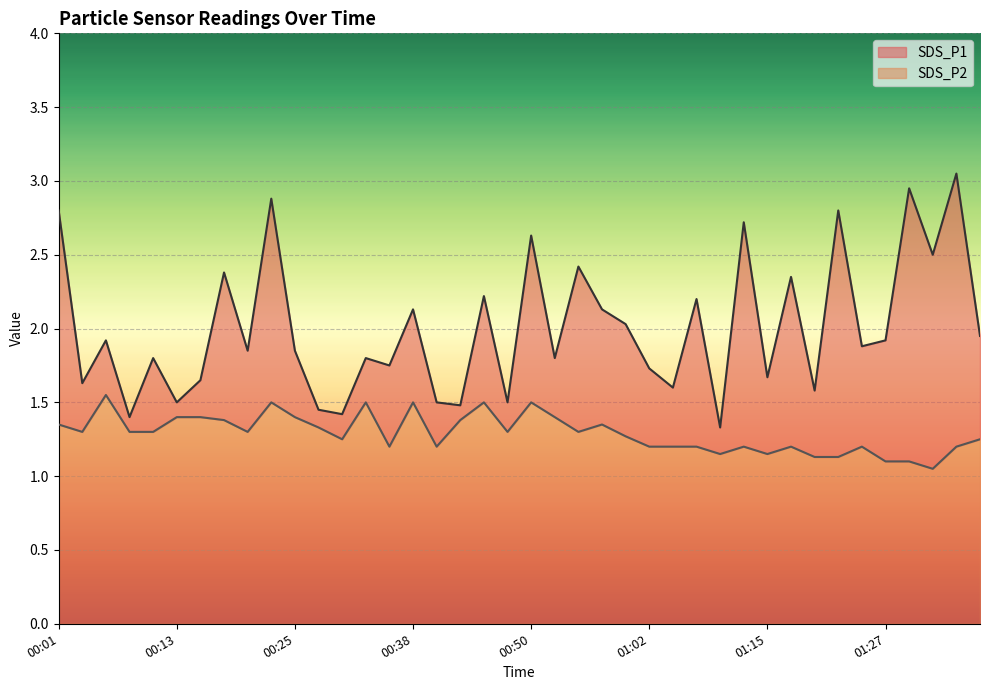

Which series has the largest range (max minus min)?

SDS_P1